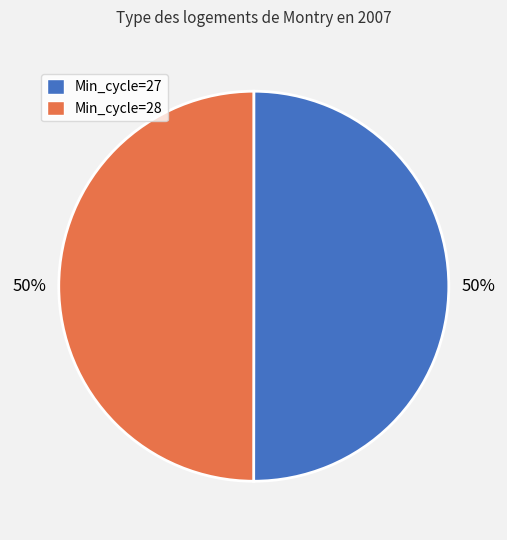

To the nearest percent, what portion does Min_cycle=27 represent?

50%